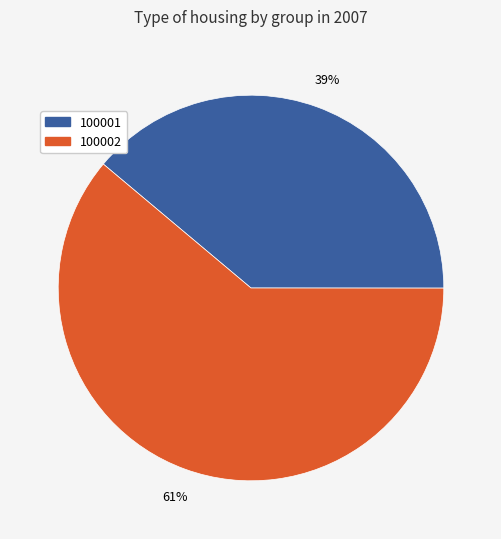

Does 100002 account for over 50% of the chart?

Yes